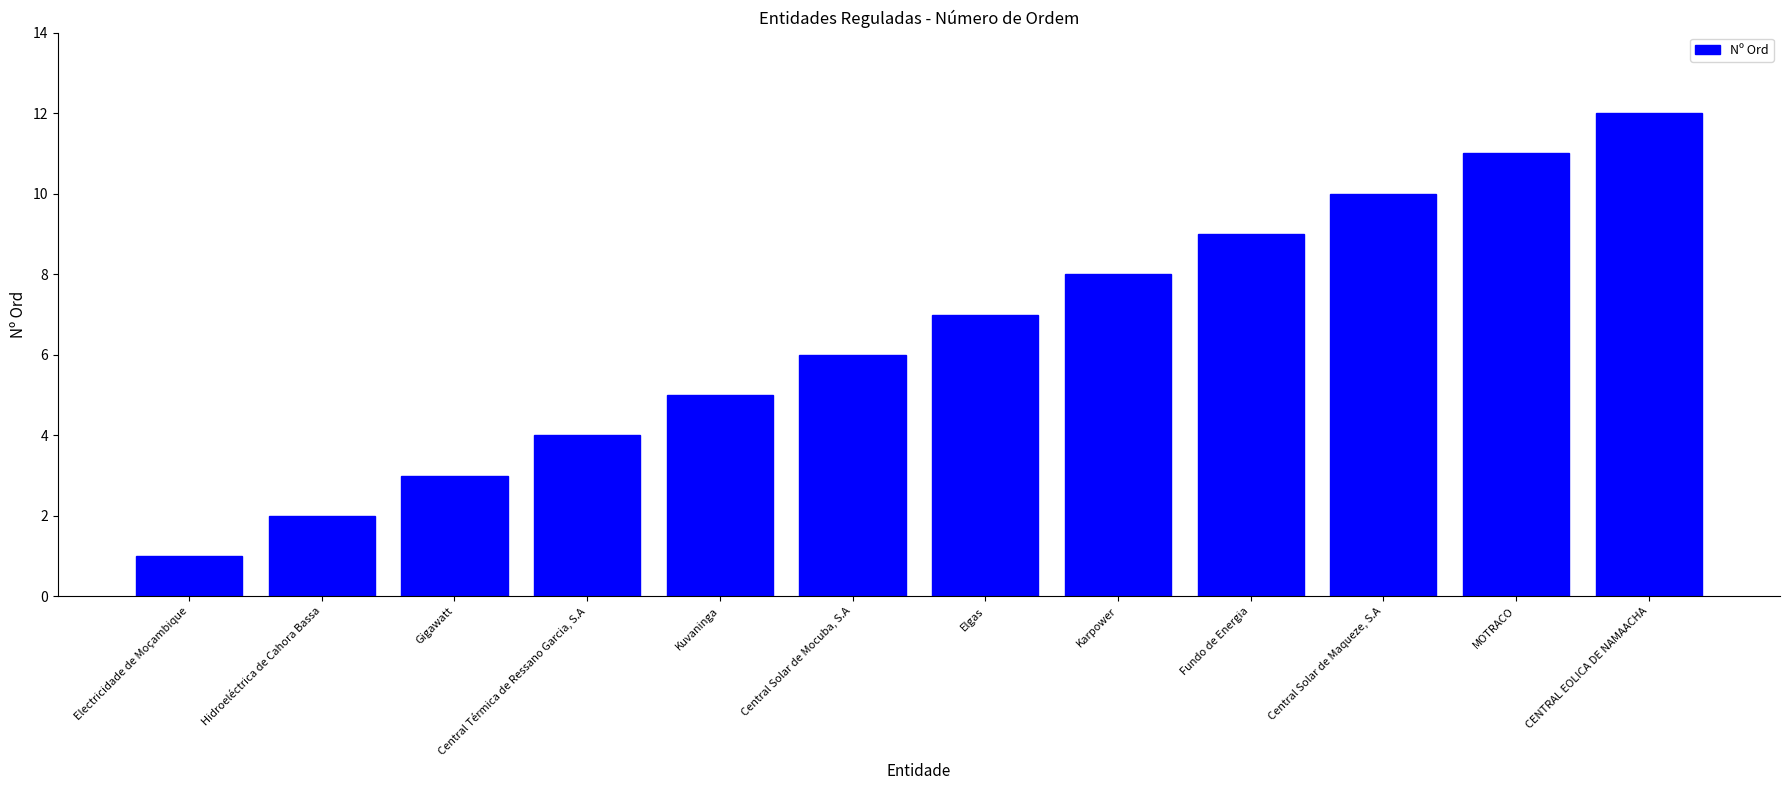

How many bars are there in total?

12